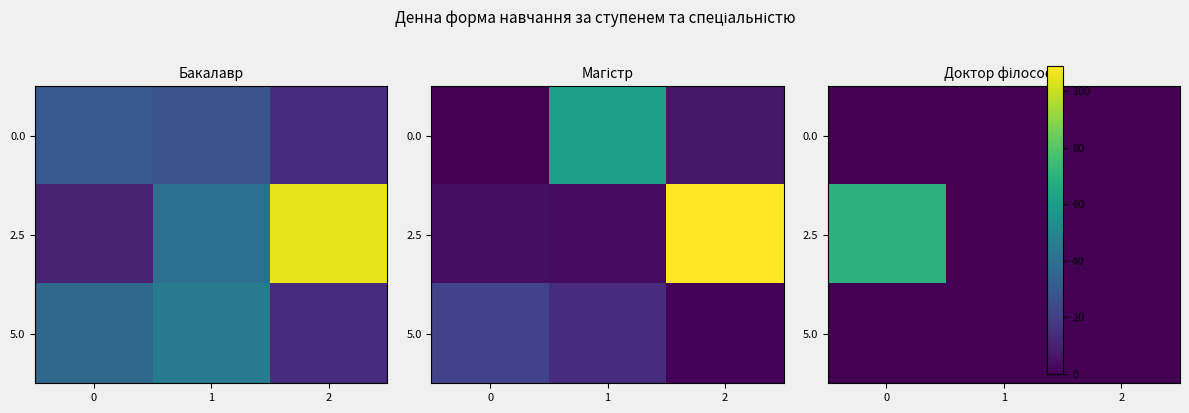

Which series has the largest total across all categories?

2.5